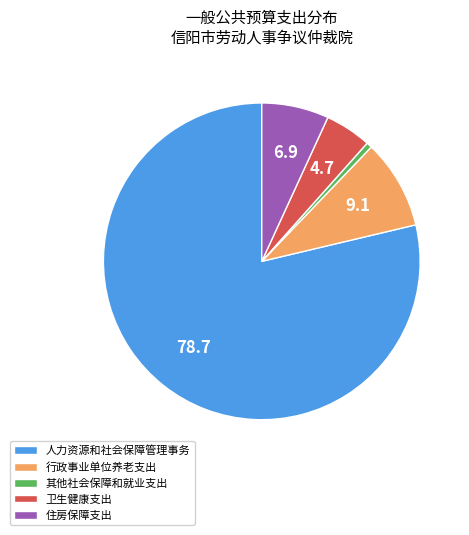

Is it true that 其他社会保障和就业支出 is 12% of the pie?

False